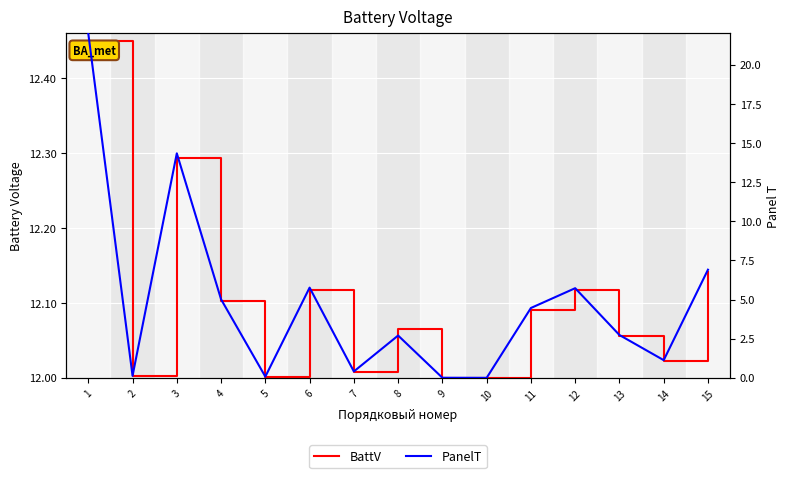

What is the average value of the PanelT series?

4.8